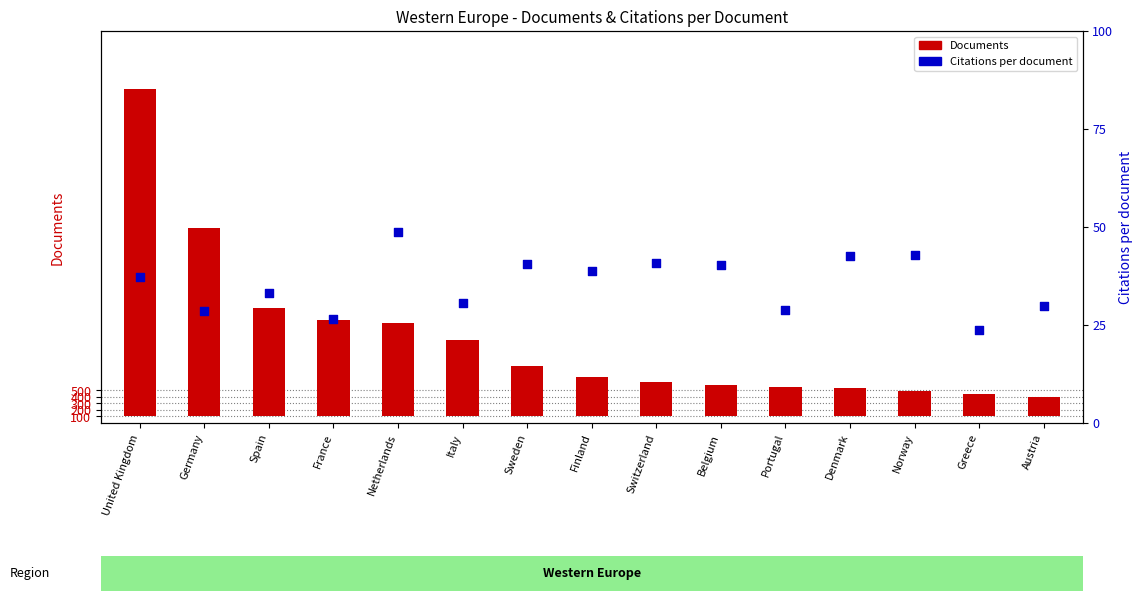

What is the total value across all series at Switzerland?

570.7